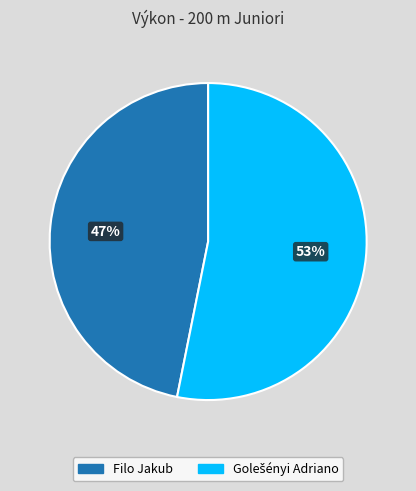

Which category has the smallest portion of the pie?

Filo Jakub